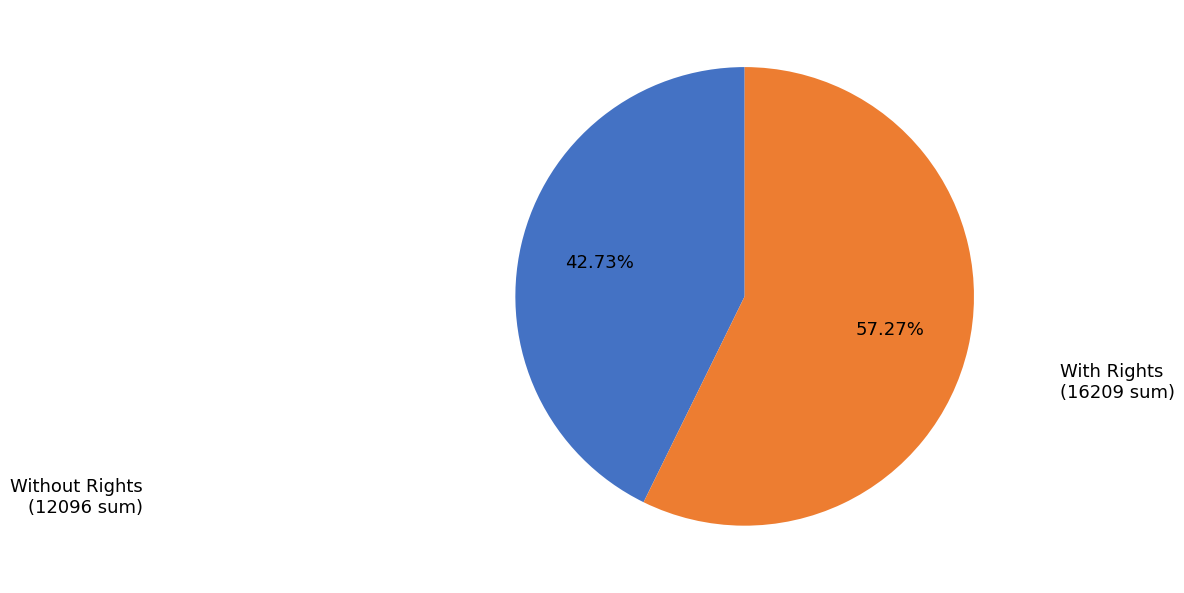

Does any single category account for the majority?

Yes